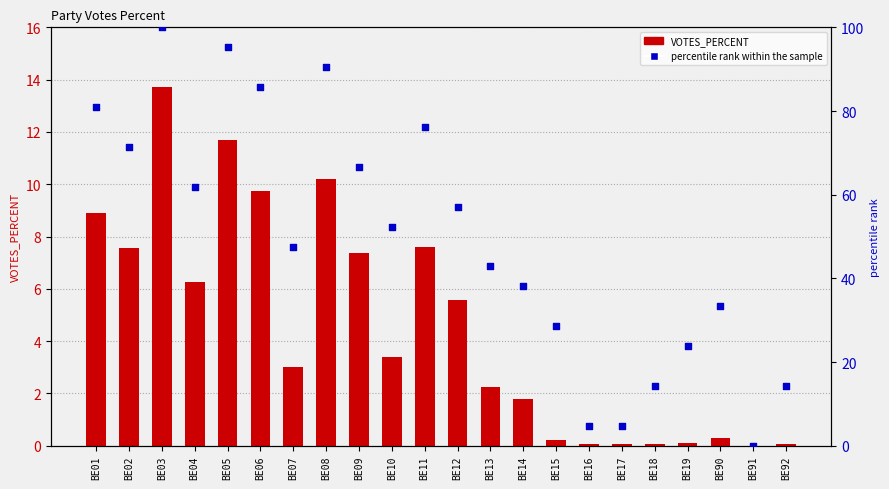

Which series has the largest total across all categories?

percentile rank within the sample